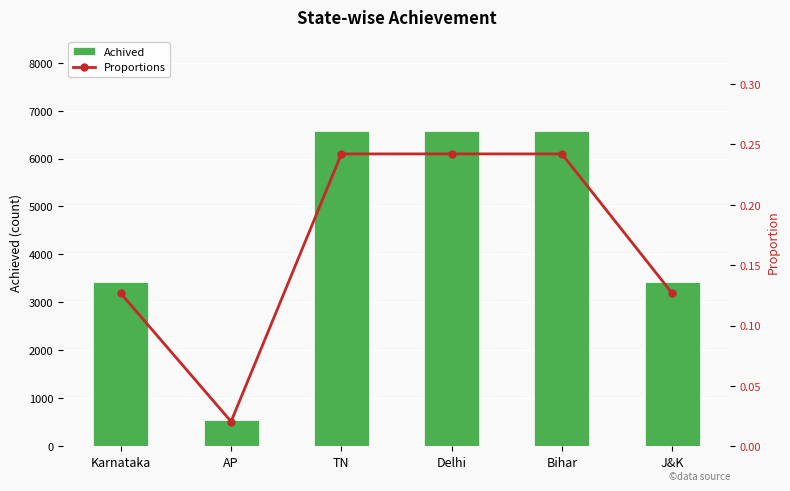

What is the value of the Achived bar at the 1st from the left?

3434.0